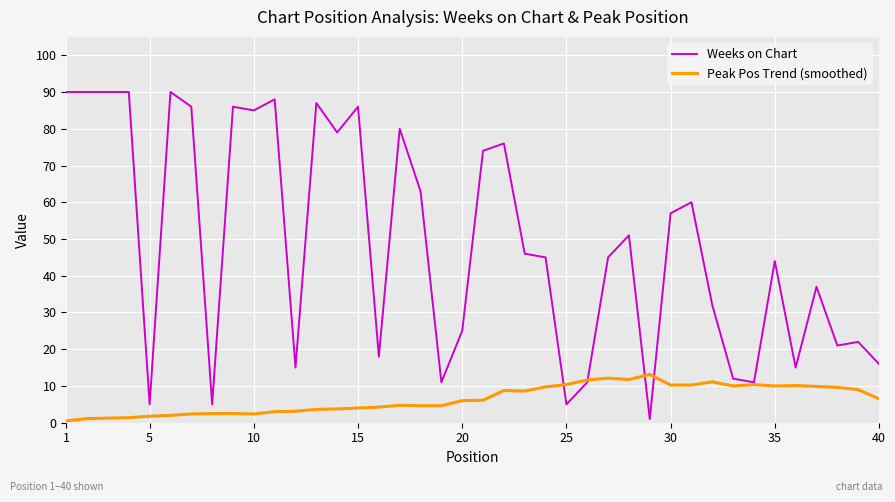

What is the difference between the maximum and minimum values in the Peak Pos Trend (smoothed) series?

12.6